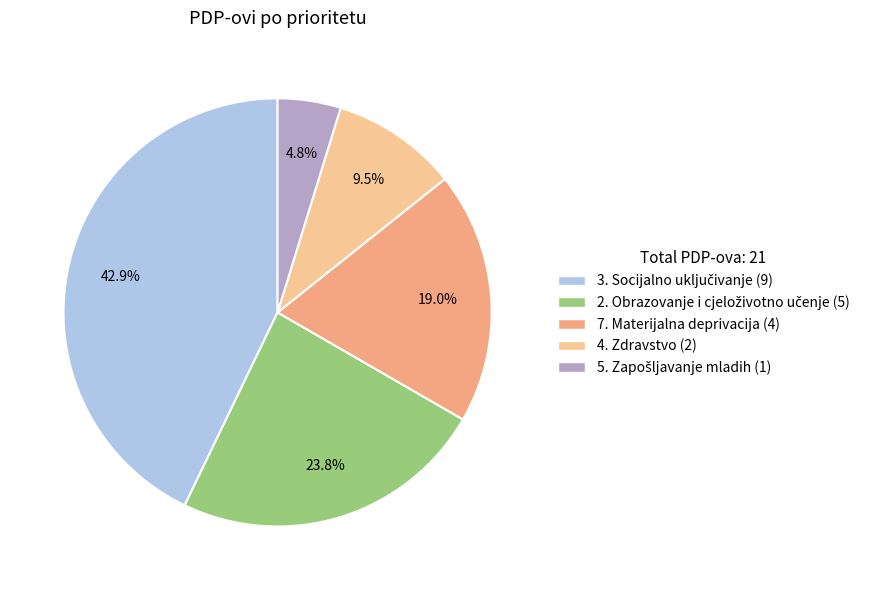

How many slices are in this pie chart?

5